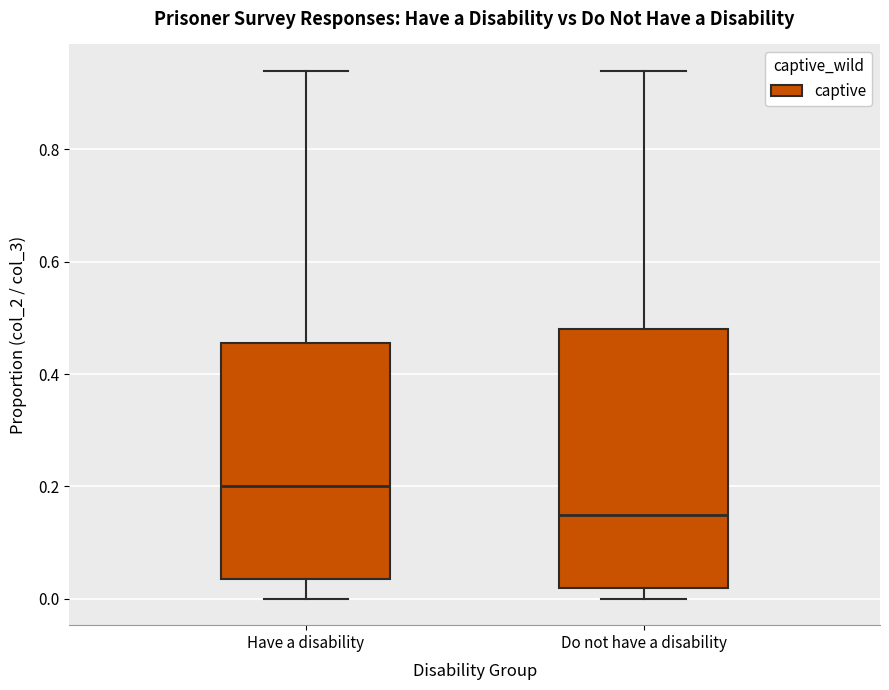

Reading left to right, read every box against the y-axis: the position of its median line, the range the box covers, and the ends of its whiskers. The values are not printed on the chart, so give them approximately, as read against the axis.

Have a disability: median 0.20, box 0.04 to 0.46, whiskers 0.00 to 0.94
Do not have a disability: median 0.16, box 0.02 to 0.48, whiskers 0.00 to 0.94